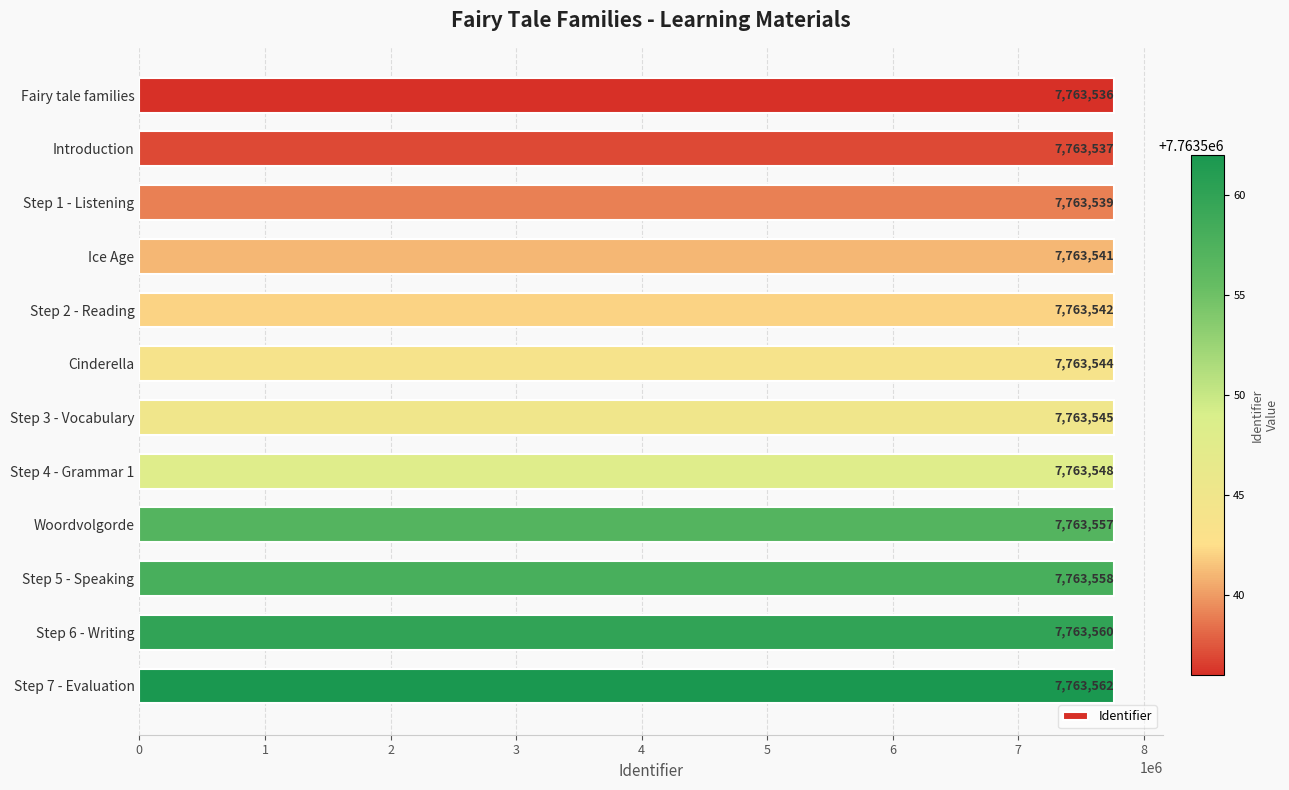

Does the chart contain stacked bars?

No